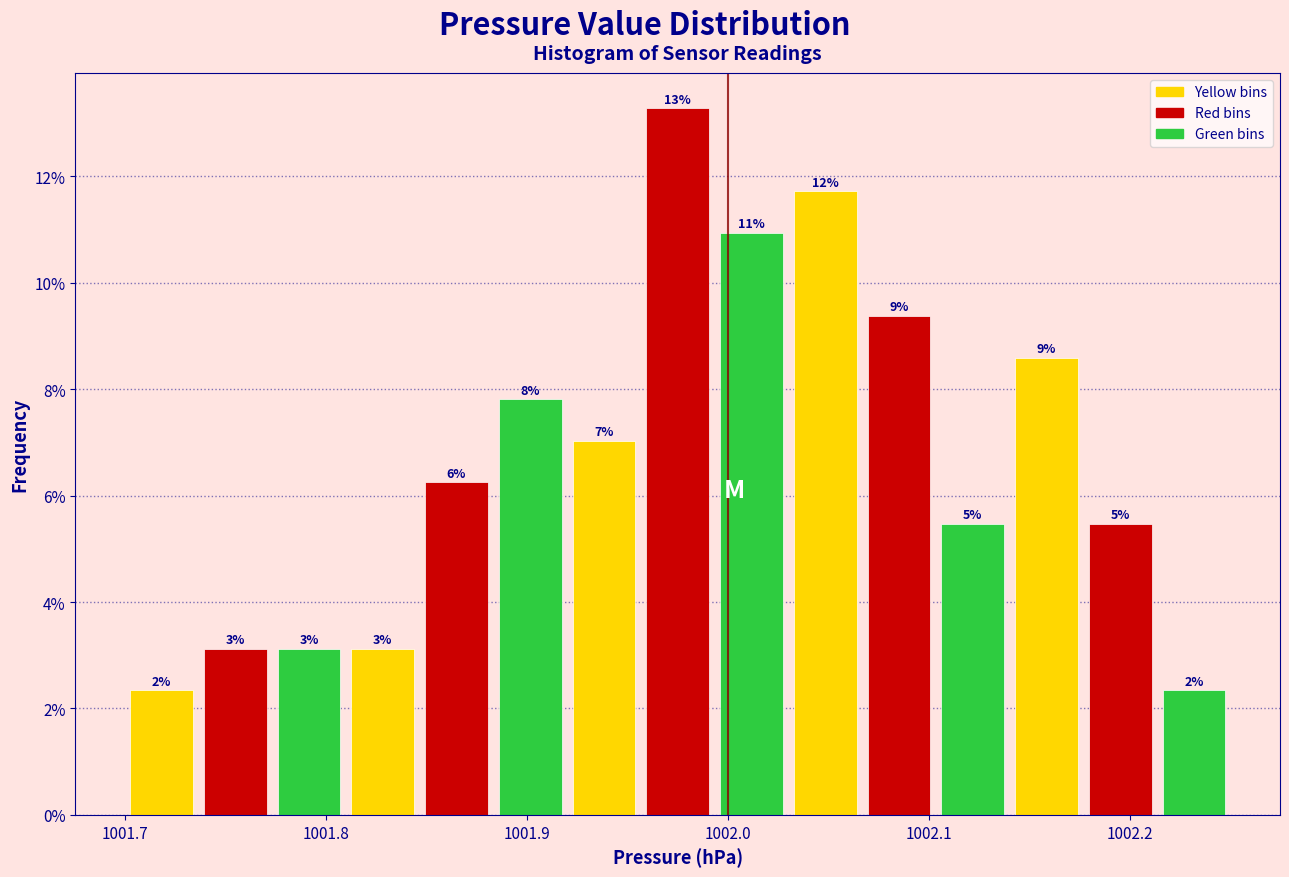

Around what value on the x-axis is the tallest bar? Give the approximate position of its centre, as read against the axis.

1001.98